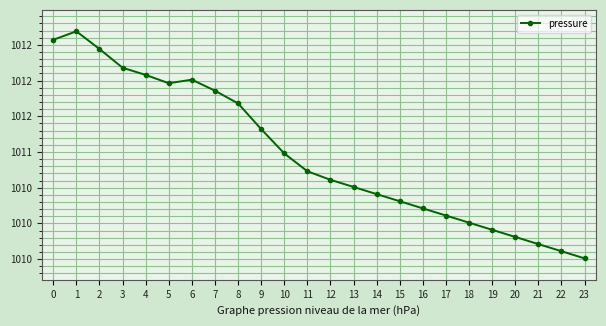

Is this an area chart (filled region under the line)?

No